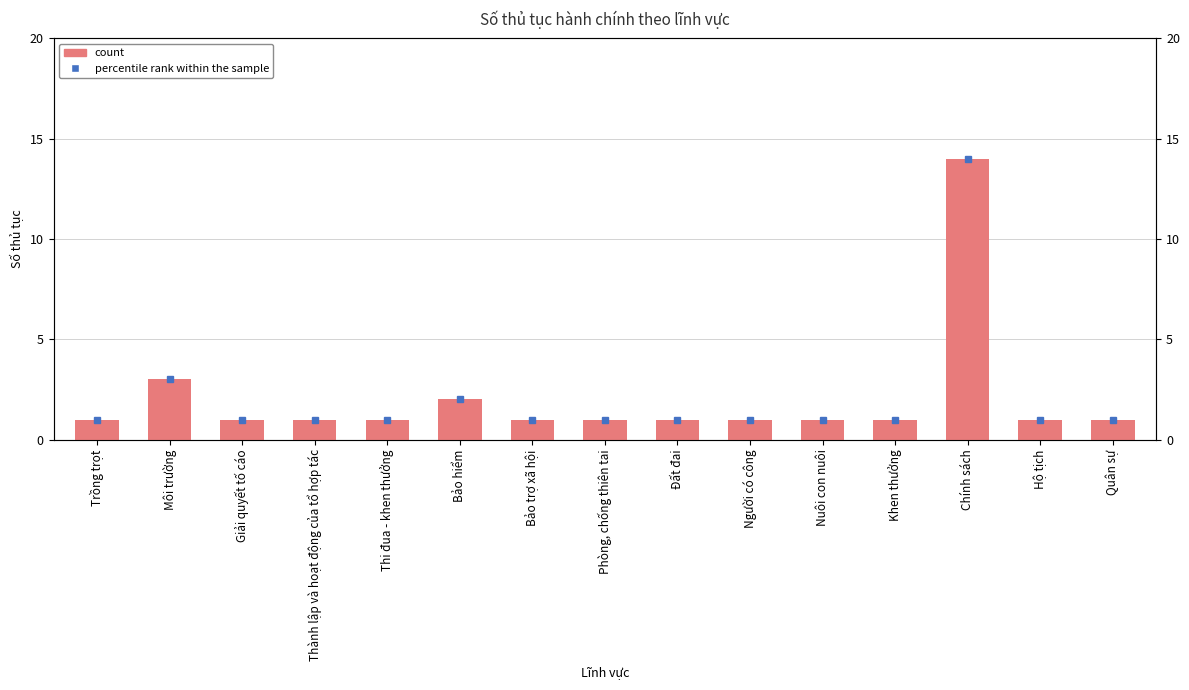

Where is the data nearest to the value 7?

Môi trường